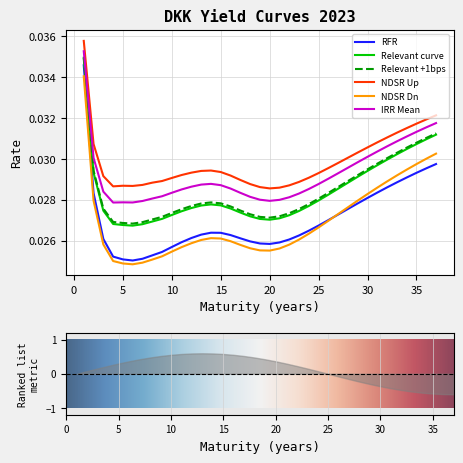

Rank the series by their maximum value, from highest to lowest.

NDSR Up, IRR Mean, Relevant +1bps, Relevant curve, RFR, NDSR Dn